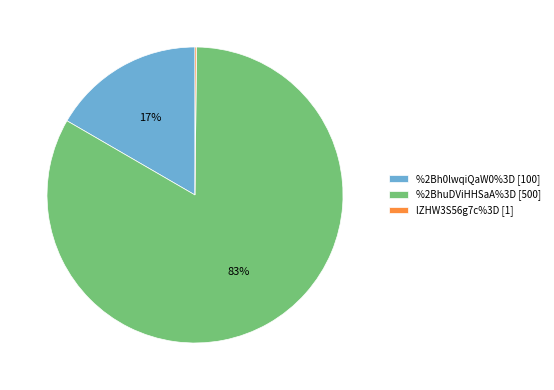

To the nearest percent, what portion does %2BhuDViHHSaA%3D [500] represent?

83%